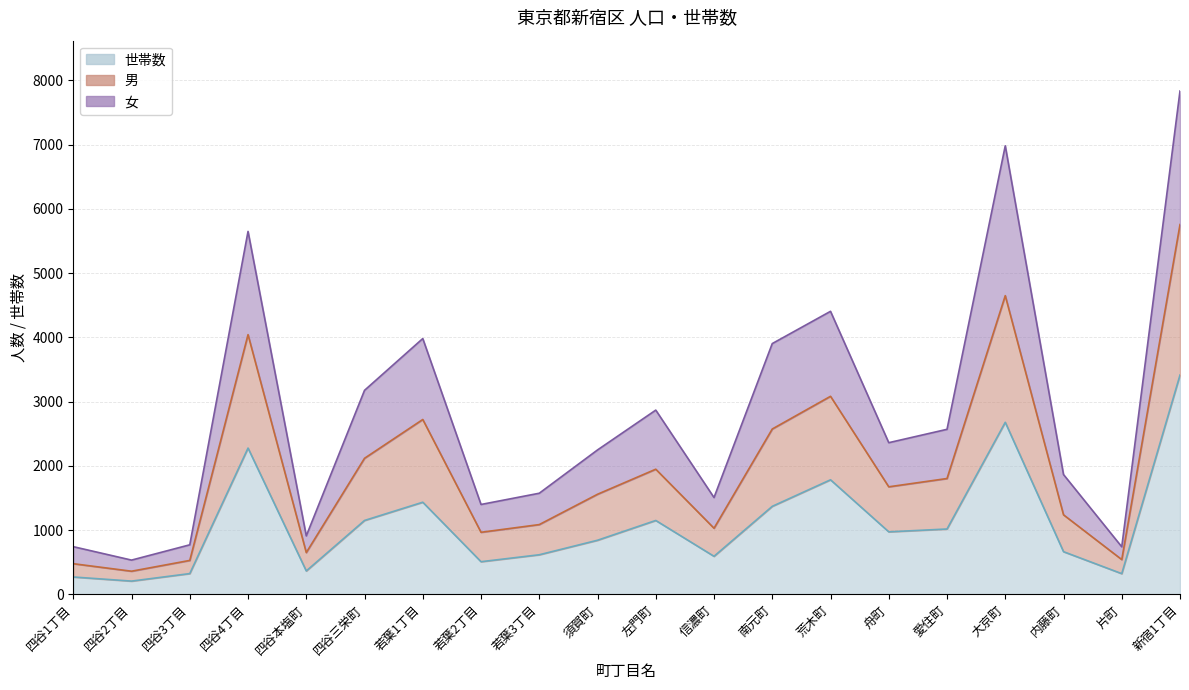

True or false: 男 has more than 1 interior local peaks.

True